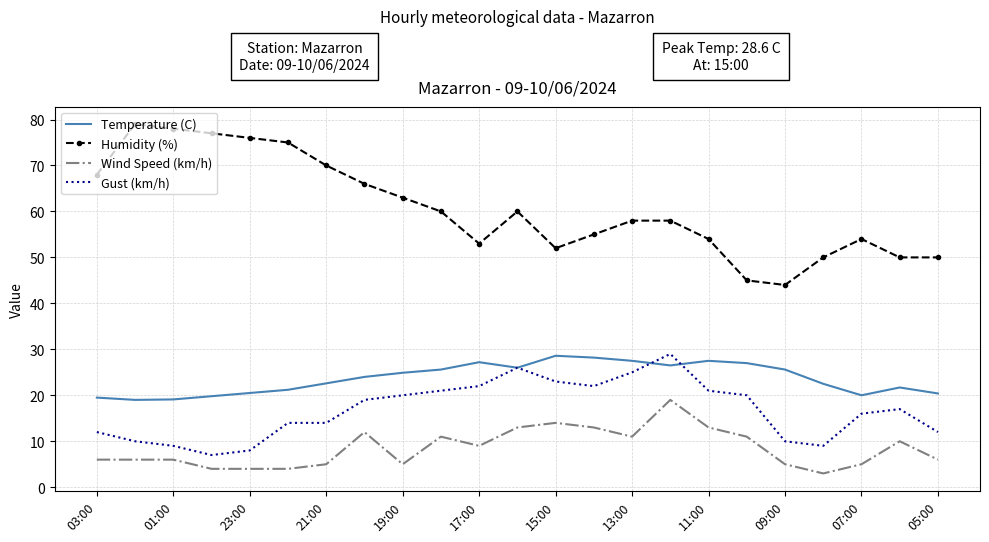

Which series has the largest range (max minus min)?

Humidity (%)